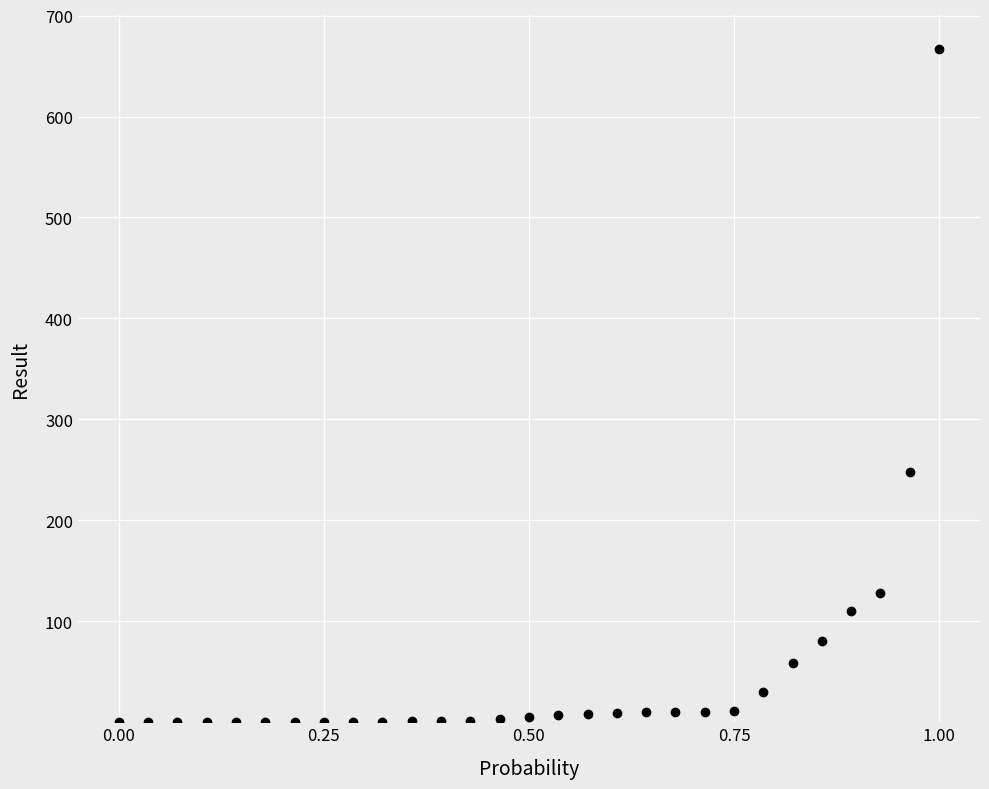

What Y value in the scatter plot is closest to 333?

248.0